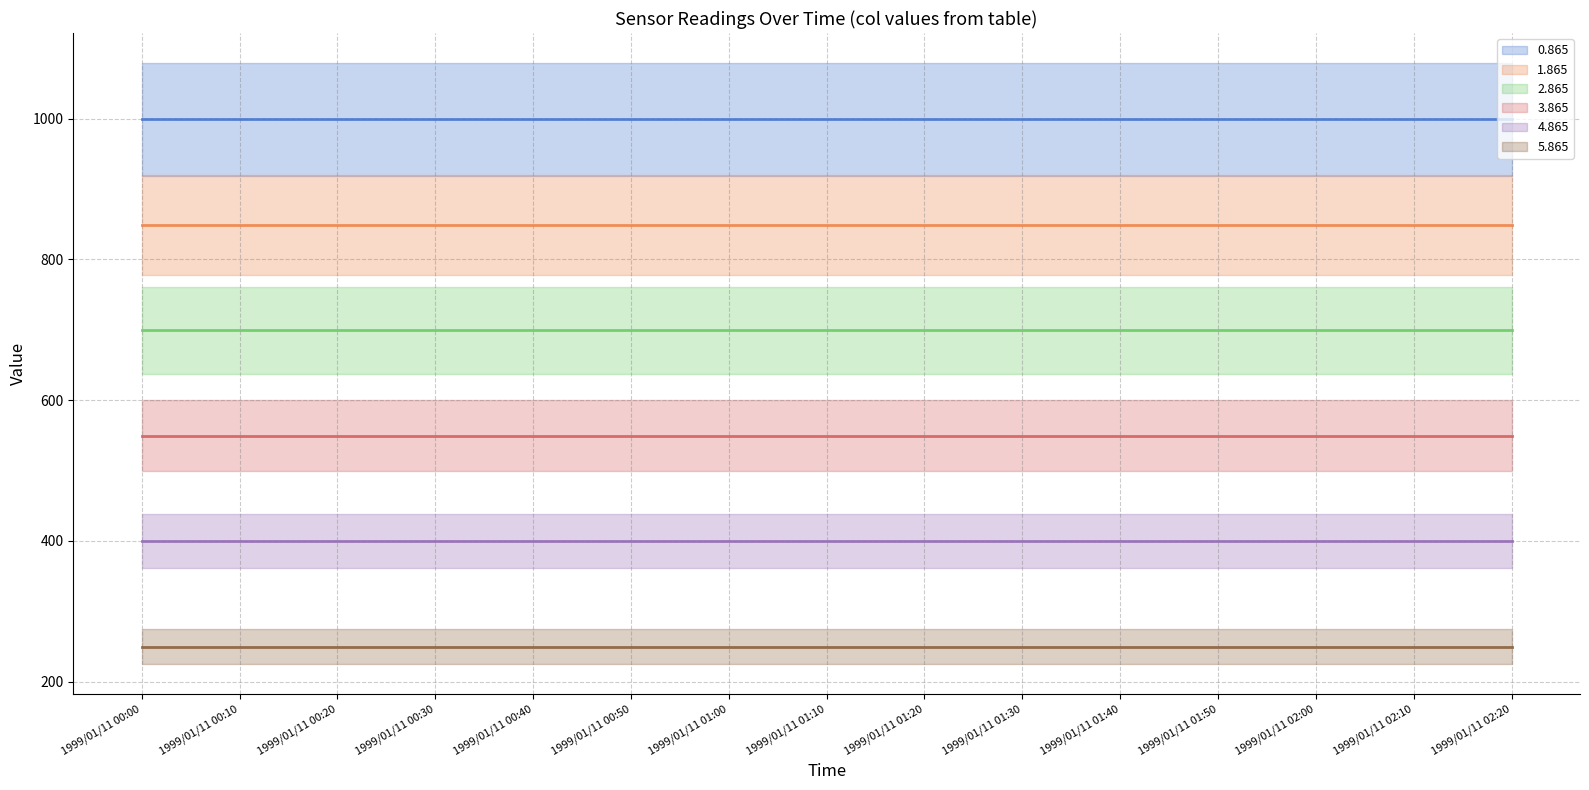

What is the label of the 15th point from the left?

1999/01/11 02:20